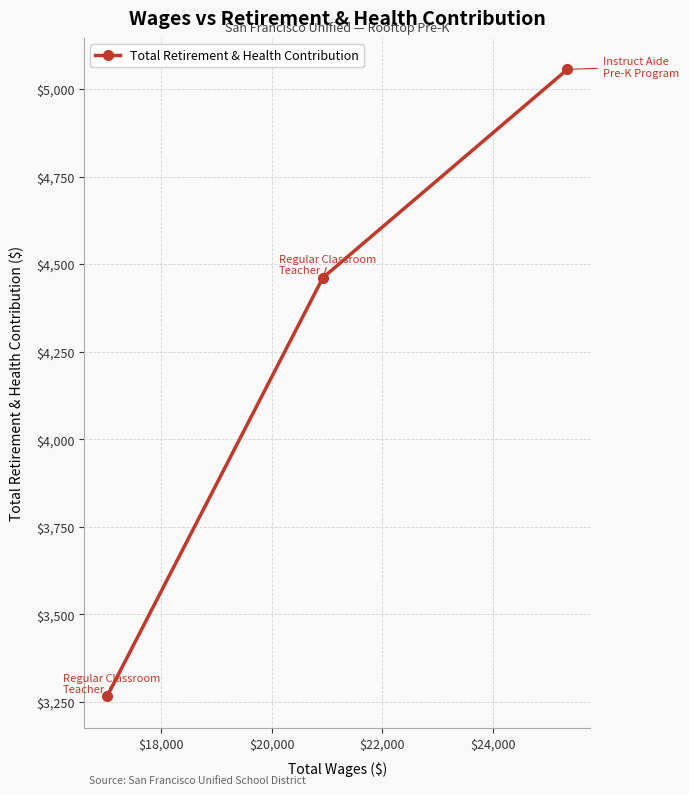

What is the maximum value shown in the chart?

5056